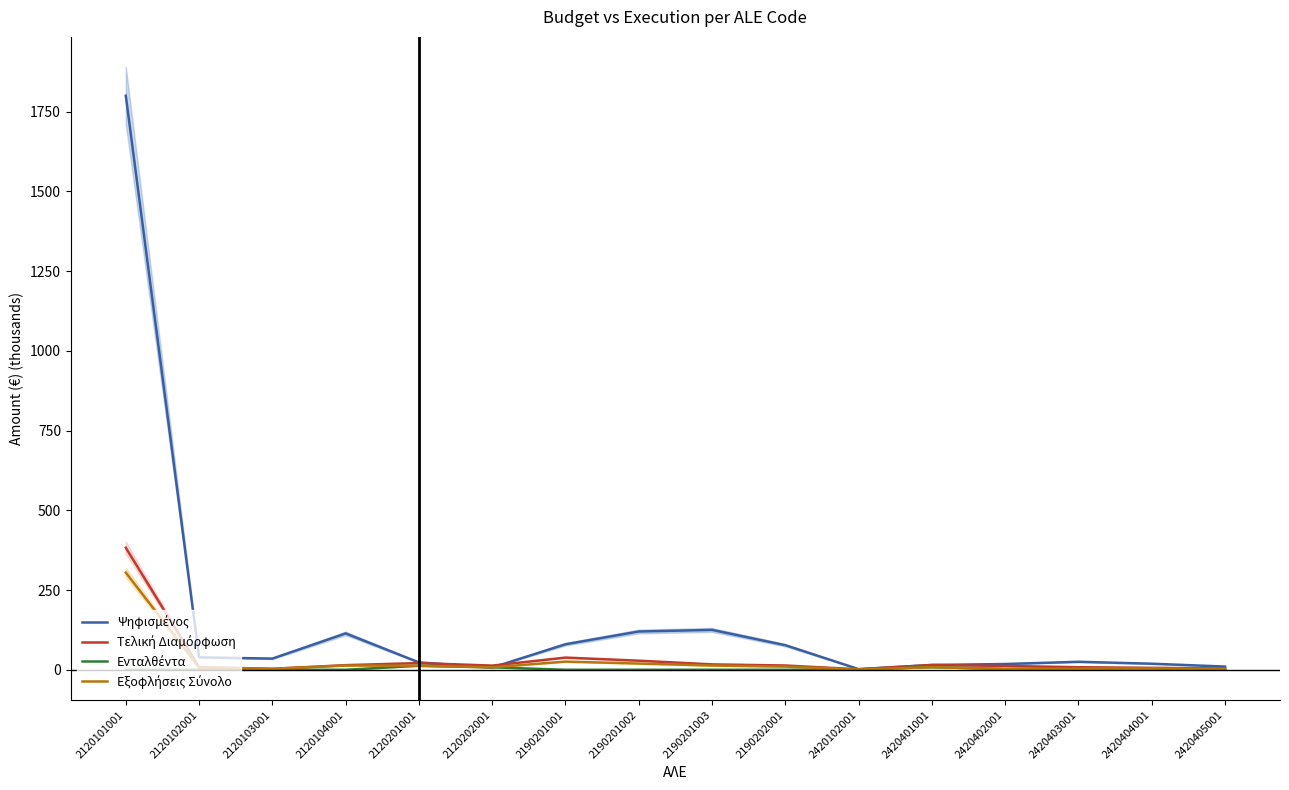

Reading left to right, what are all the values shown in this chart?

Ψηφισμένος: 1800.0	39.0	35.0	114.0	23.0	7.0	80.0	120.0	125.0	77.0	2.0	15.0	18.0	25.0	19.0	10.0
Τελική Διαμόρφωση: 382.5	8.2	3.0	14.4	21.0	13.0	38.2	28.4	16.9	13.3	1.5	15.0	12.0	8.0	6.0	4.0
Ενταλθέντα: 0.0	0.0	0.0	0.0	12.5	7.7	0.0	0.0	0.0	0.0	1.1	8.2	2.5	3.3	4.3	2.4
Εξοφλήσεις Σύνολο: 304.7	6.5	3.0	13.3	12.5	7.7	25.6	19.5	13.2	9.9	1.1	8.2	2.5	3.3	4.3	2.4